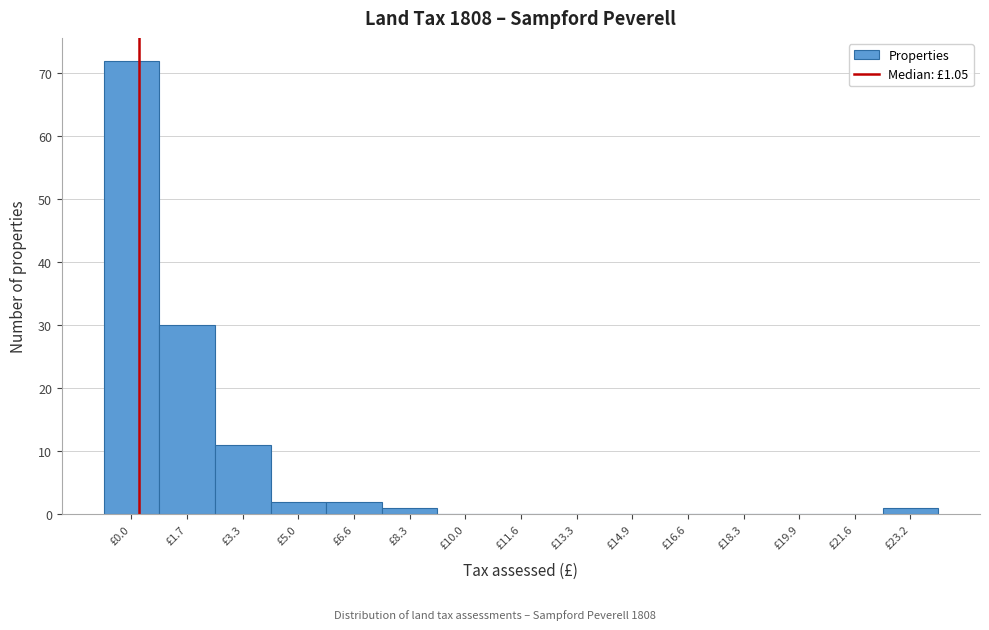

Reading left to right, list all the values displayed in this chart.

£0.0=72	£1.7=30	£3.3=11	£5.0=2	£6.6=2	£8.3=1	£10.0=0	£11.6=0	£13.3=0	£14.9=0	£16.6=0	£18.3=0	£19.9=0	£21.6=0	£23.2=1